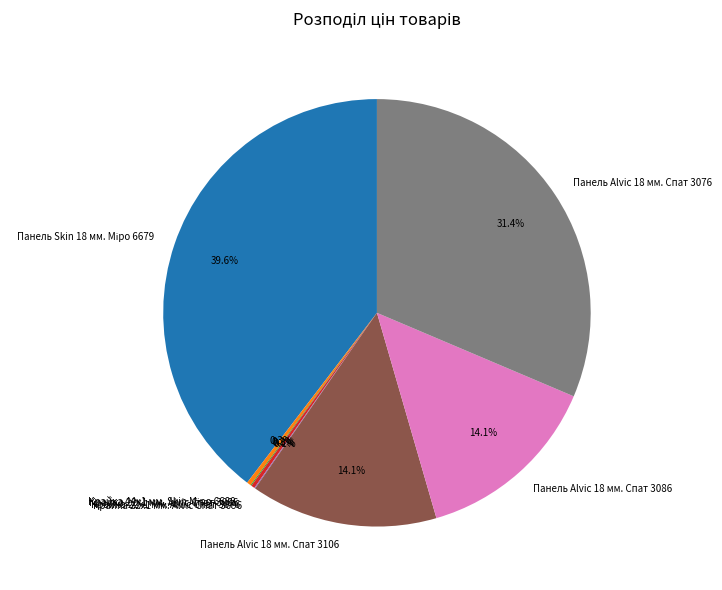

What percentage is NOT represented by Панель Alvic 18 мм. Спат 3106?

85.9%